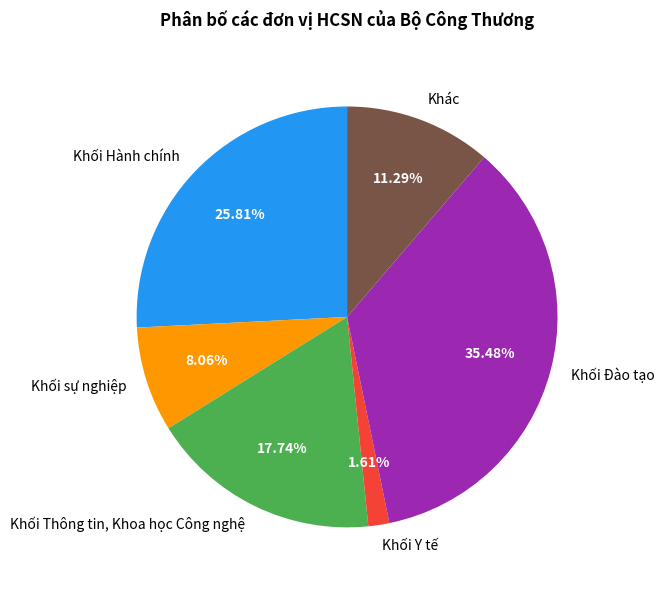

Does Khối Đào tạo represent more than half of the total?

No